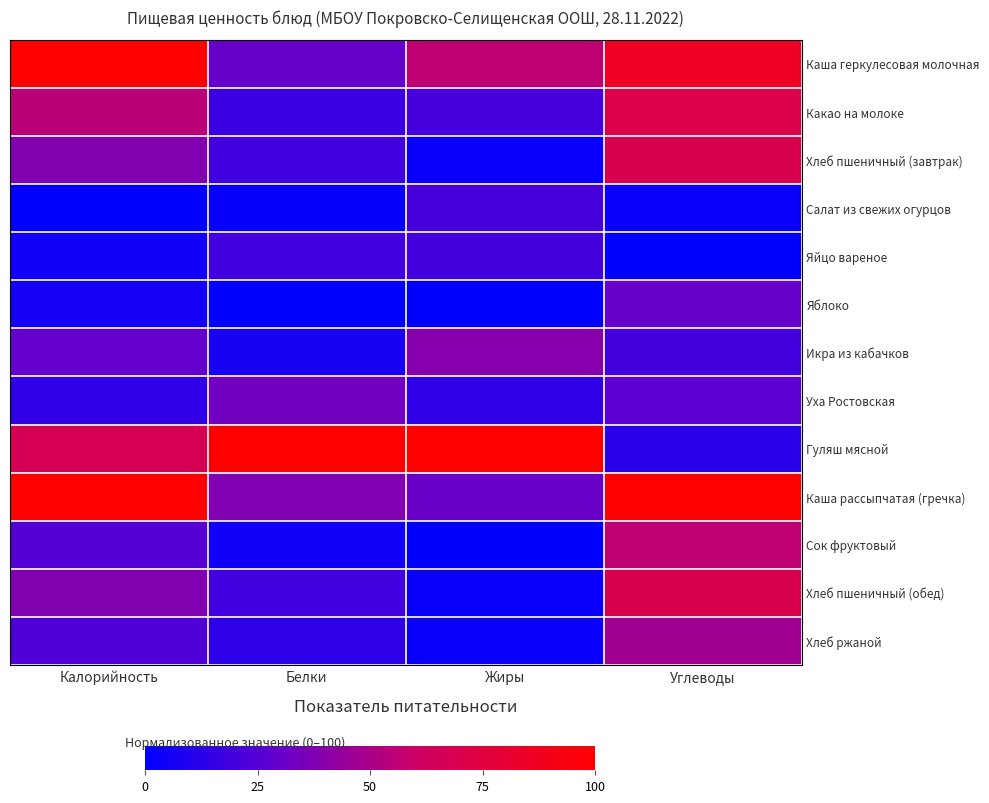

At how many categories does at least one series exceed 94?

4